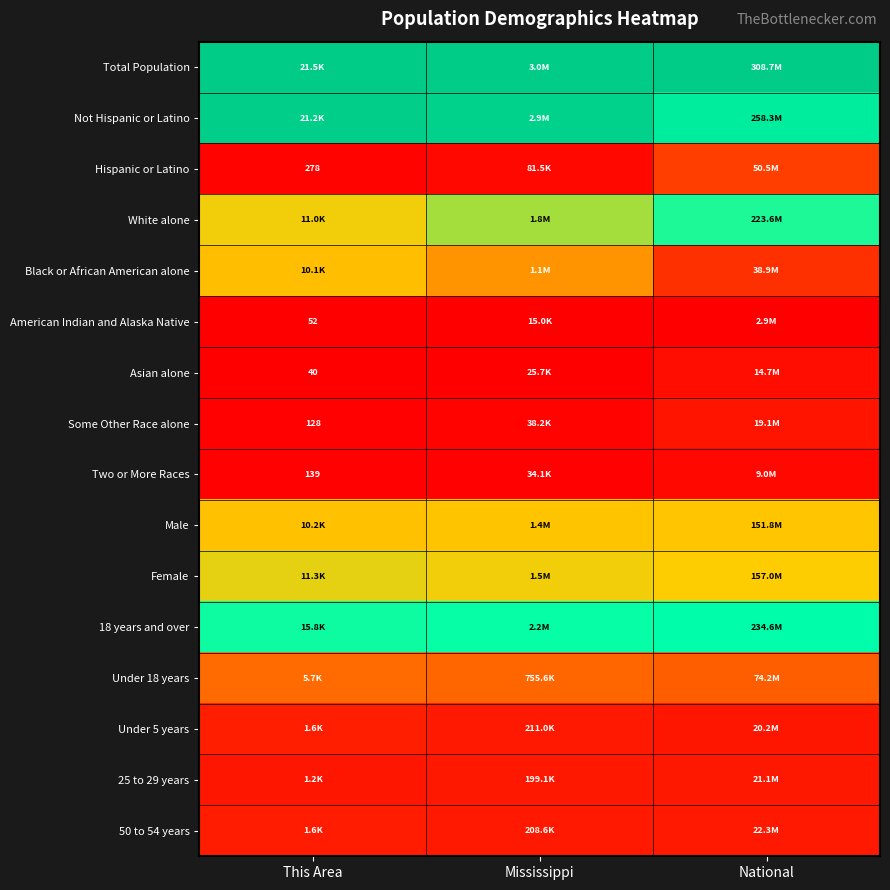

List the labels in order of Two or More Races value, smallest first.

This Area, Mississippi, National